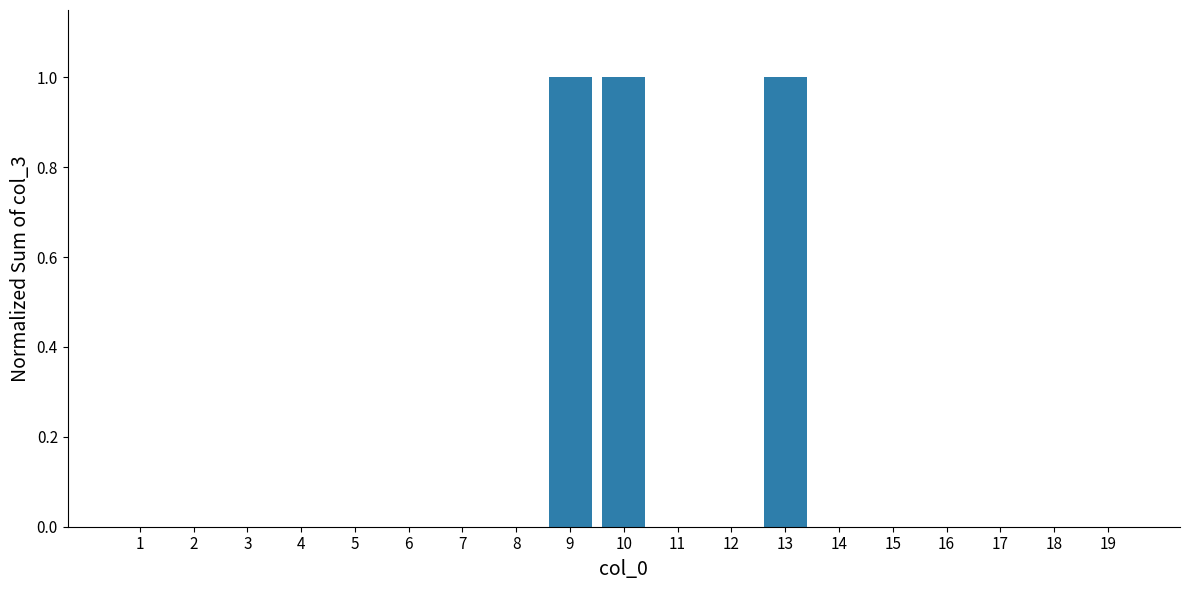

The chart shows a value of 1 at 2. True or false?

False